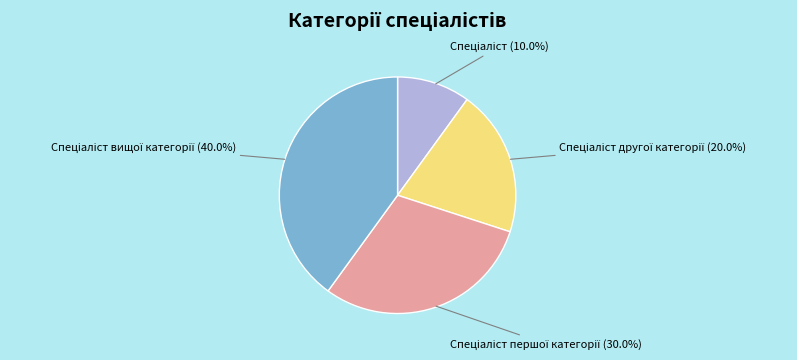

Does any single category account for the majority?

No